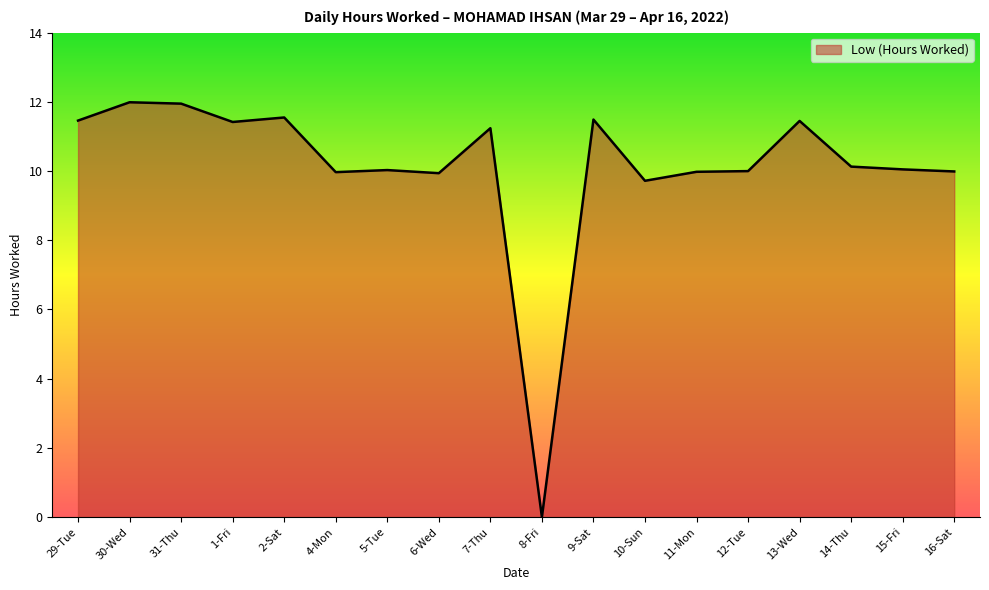

How many positive values are there?

17